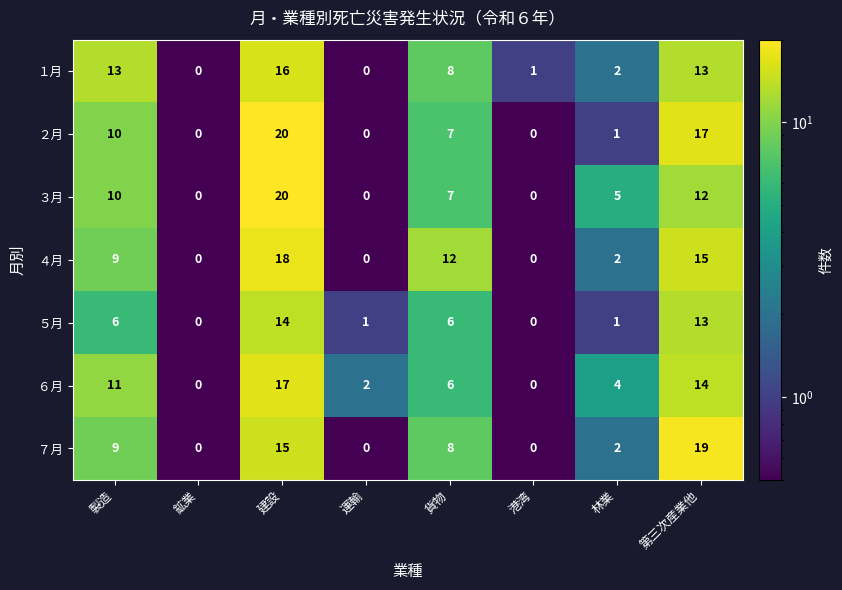

At which category does the chart reach its peak across all series?

建設